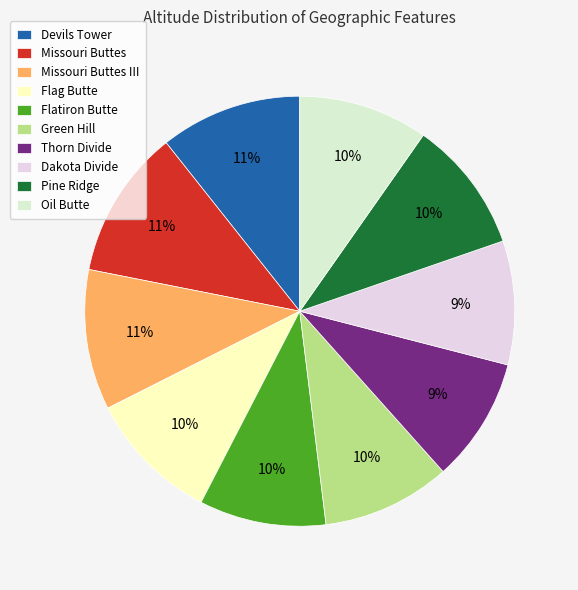

How many slices are in this pie chart?

10